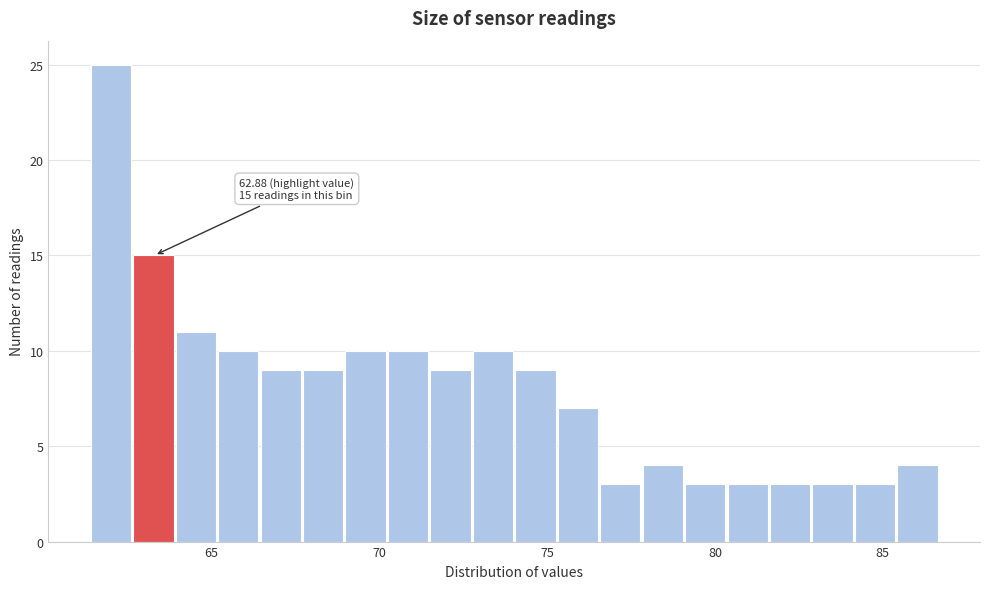

Around what value on the x-axis is the tallest bar? Give the approximate position of its centre, as read against the axis.

62.0